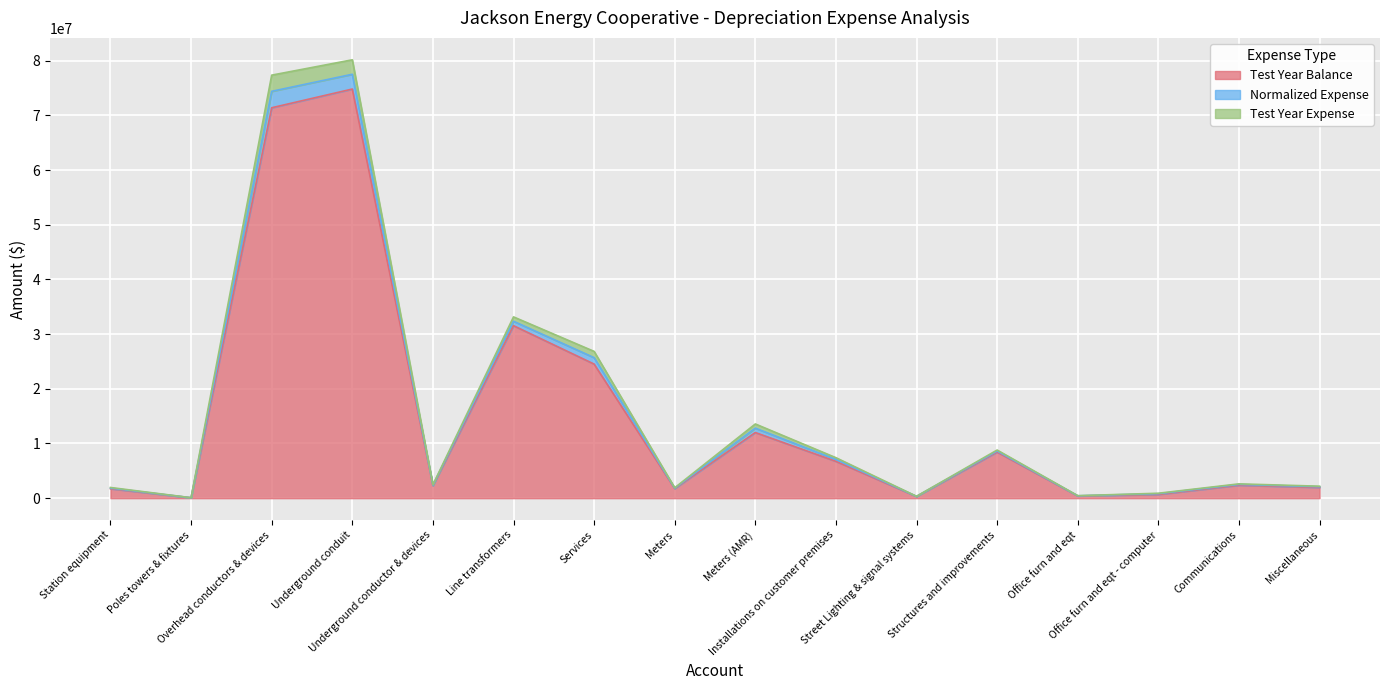

True or false: Test Year Balance and Test Year Expense intersect in this chart.

False